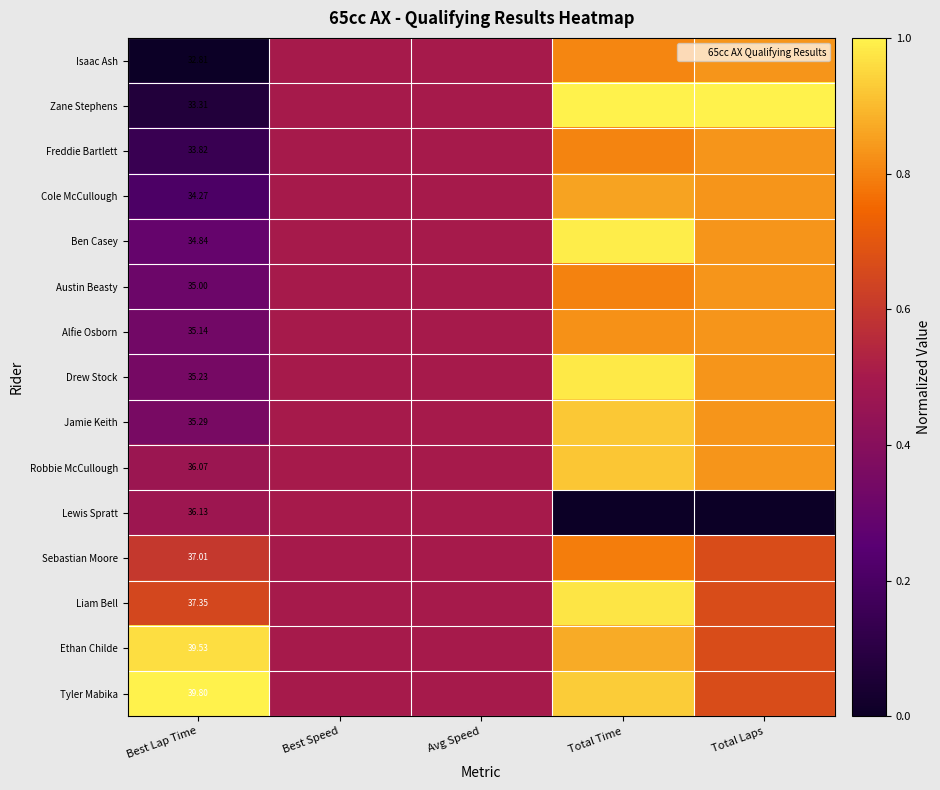

Is the value of Alfie Osborn at Best Lap Time greater than the value of Ben Casey at Best Lap Time?

Yes